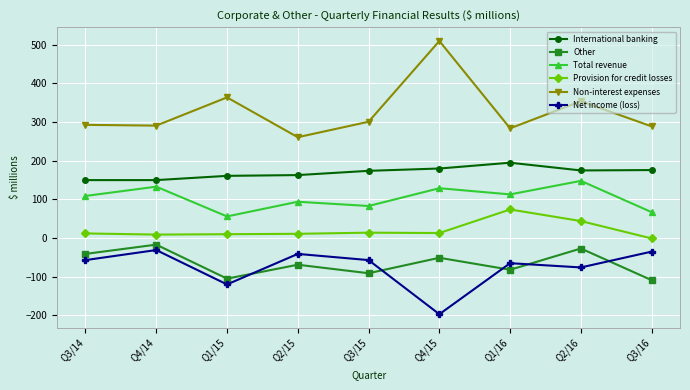

Is the value of Non-interest expenses at Q1/15 greater than the value of Net income (loss) at Q2/16?

Yes